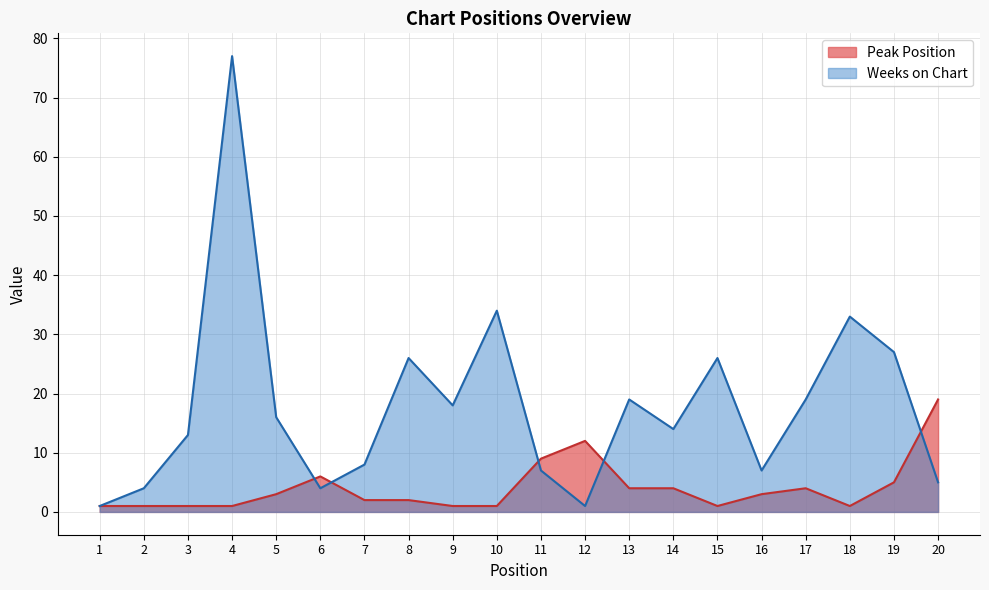

Rank the series by their maximum value, from highest to lowest.

Weeks on Chart, Peak Position